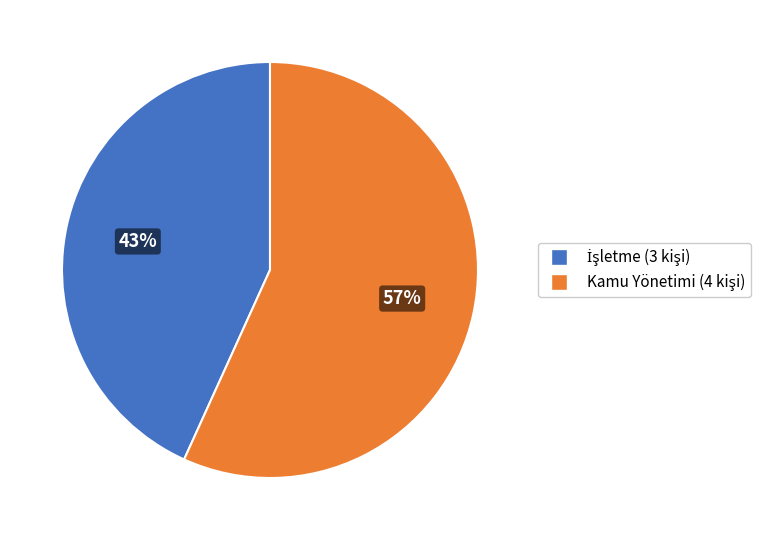

Does any single category account for the majority?

Yes